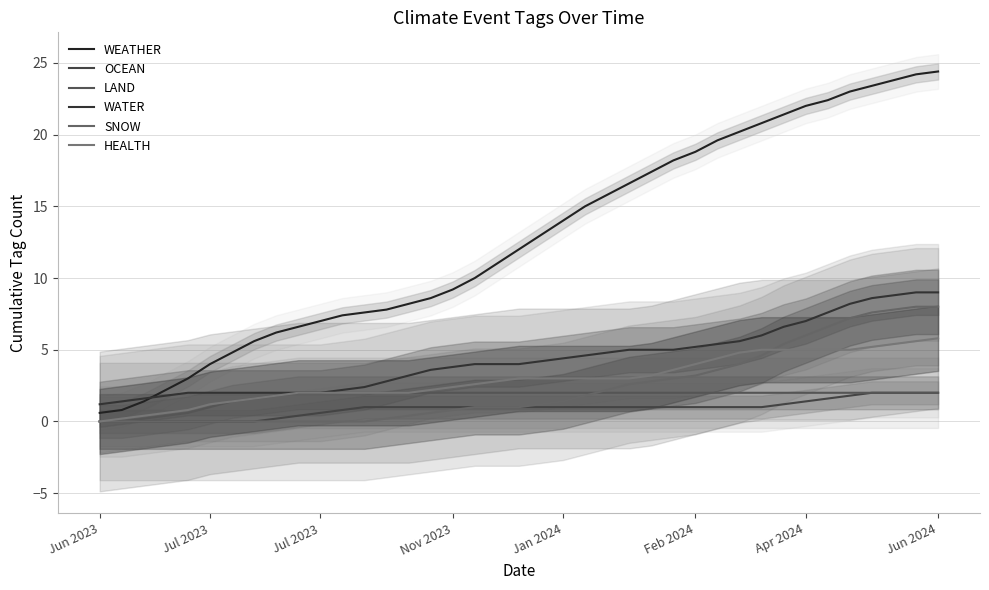

What is the average value of the SNOW series?

2.4